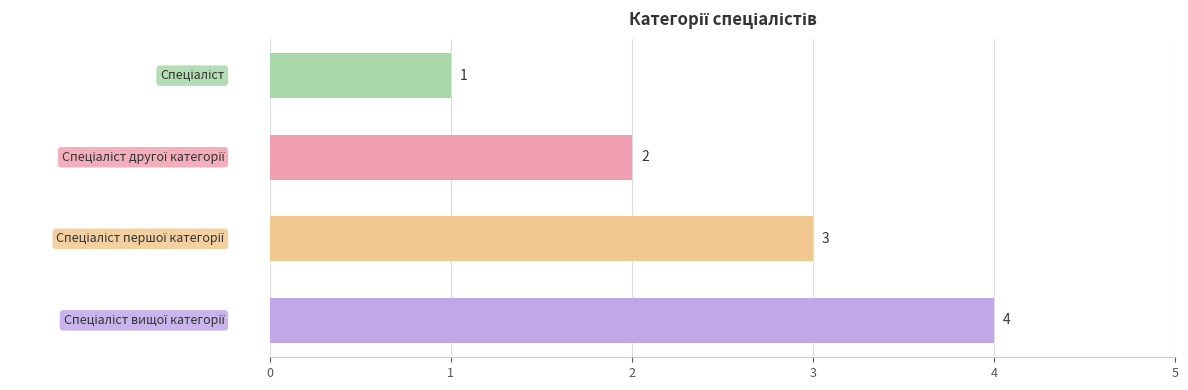

What is the maximum value shown in the chart?

4